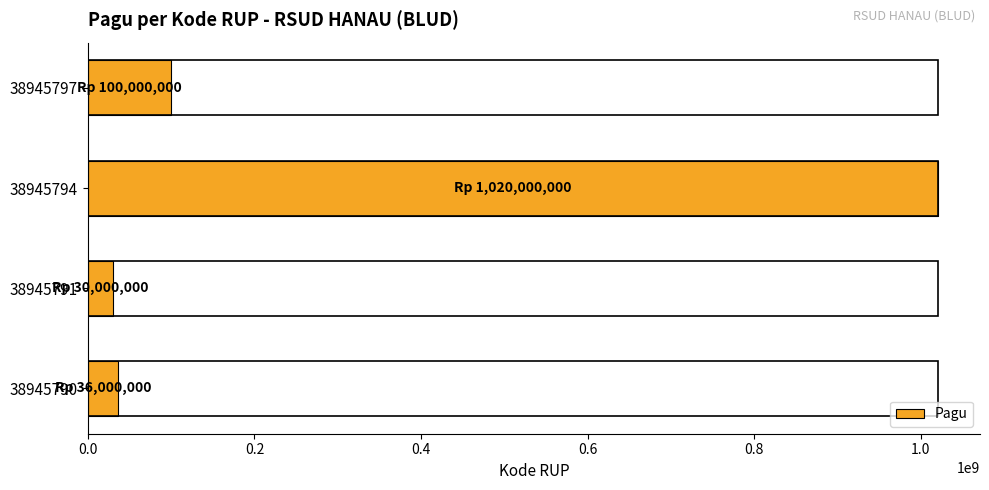

How many bars are there in total?

4